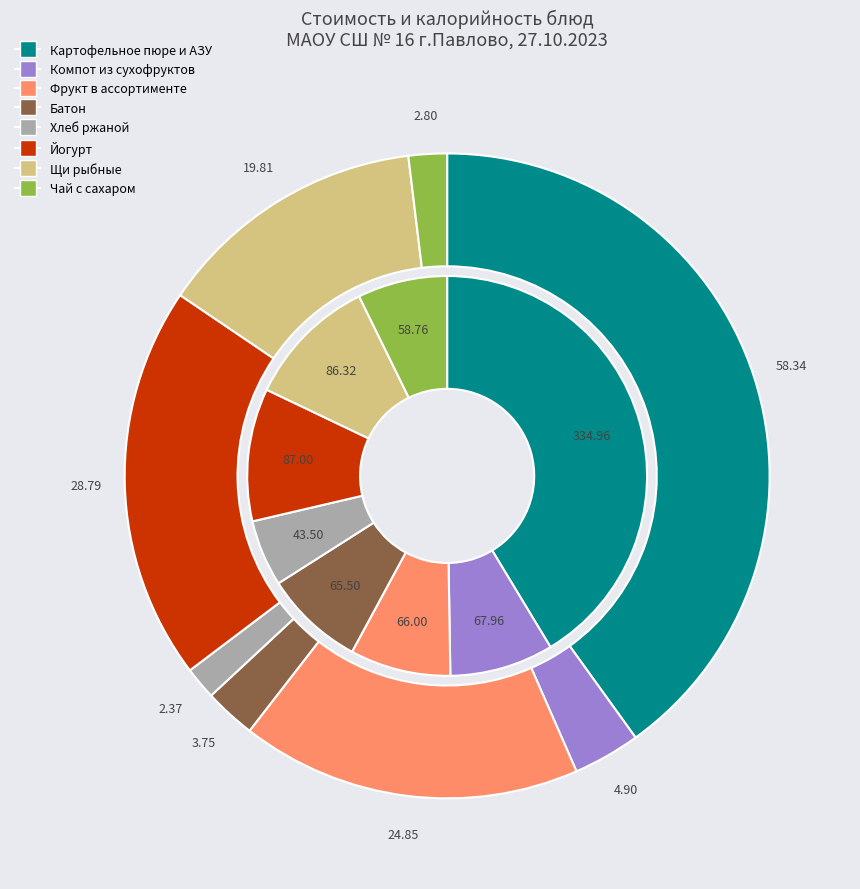

To the nearest percent, what is the average slice percentage?

12%